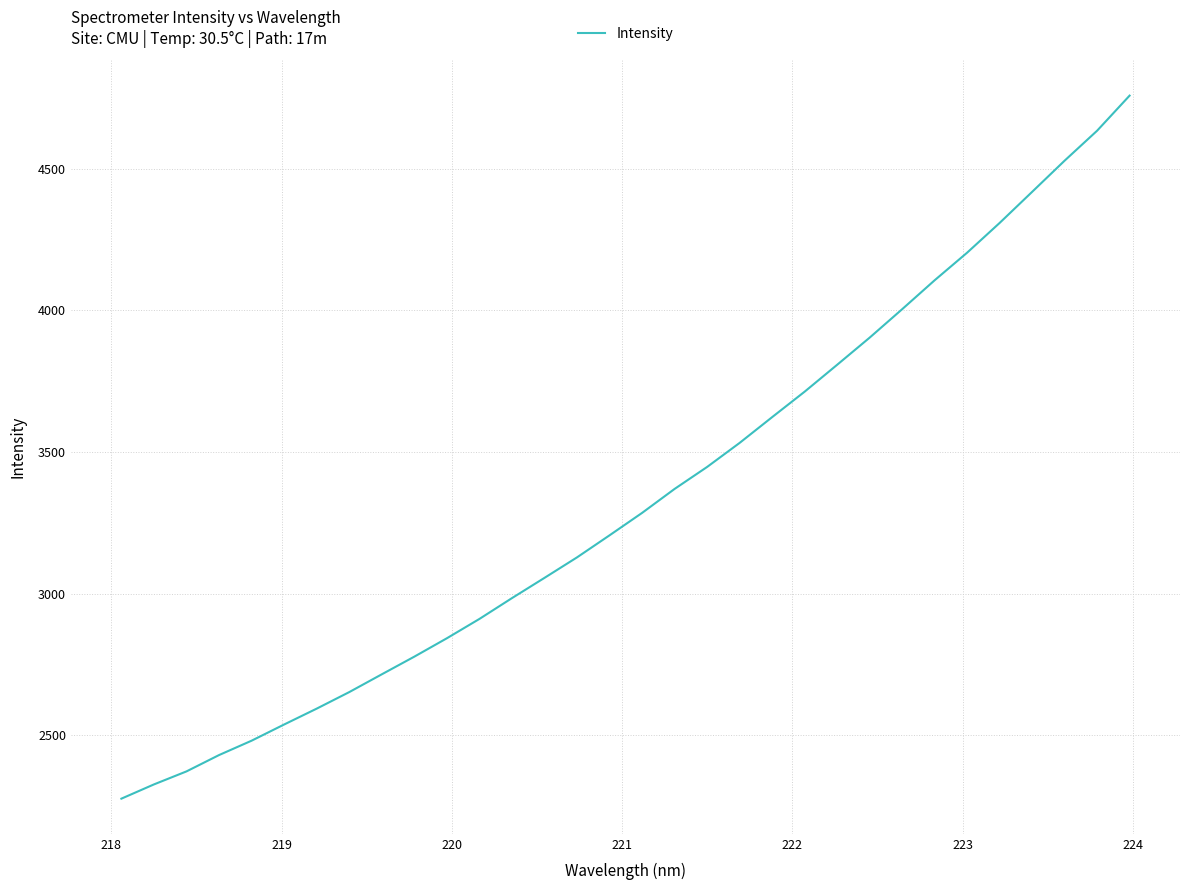

What is the greatest value displayed?

4758.4